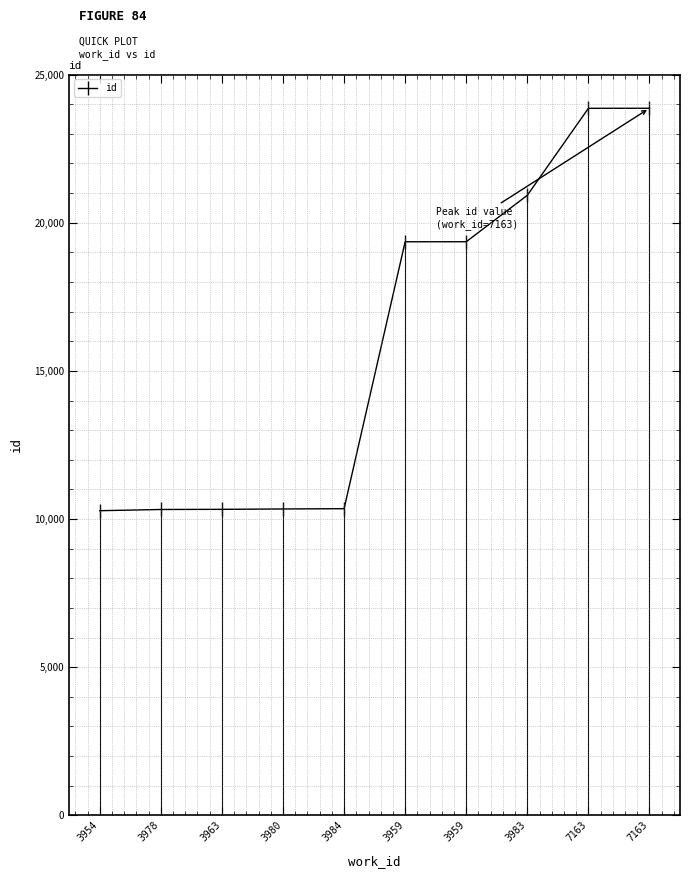

What is the label of the 1st point from the right?

7163